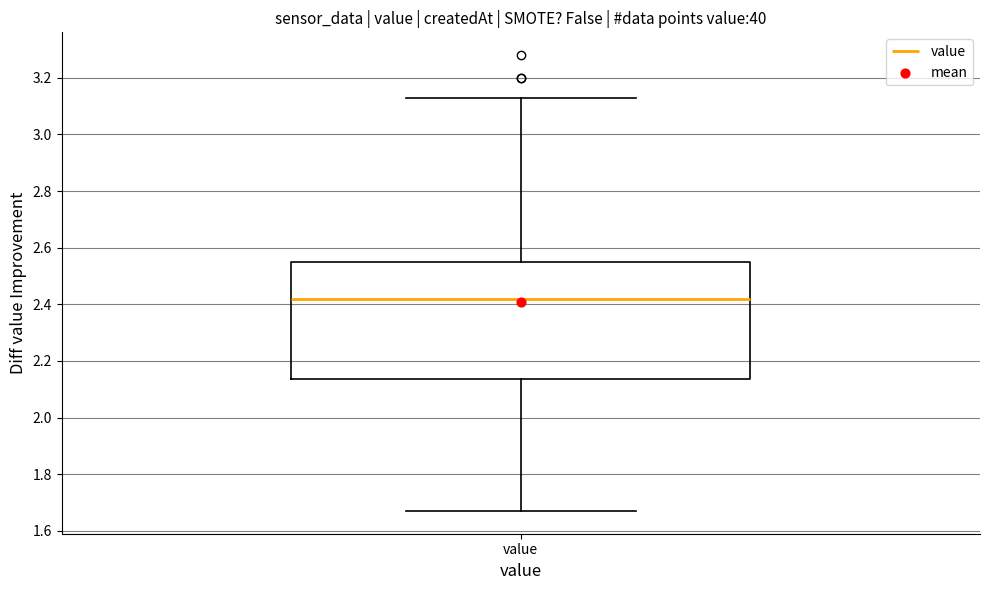

Transcribe this box plot: give where the median line is, the range the box spans, and where the two whiskers end, as read against the y-axis. The values are not printed on the chart, so give them approximately, as read against the axis.

median 2.42, box 2.14 to 2.56, whiskers 1.68 to 3.14